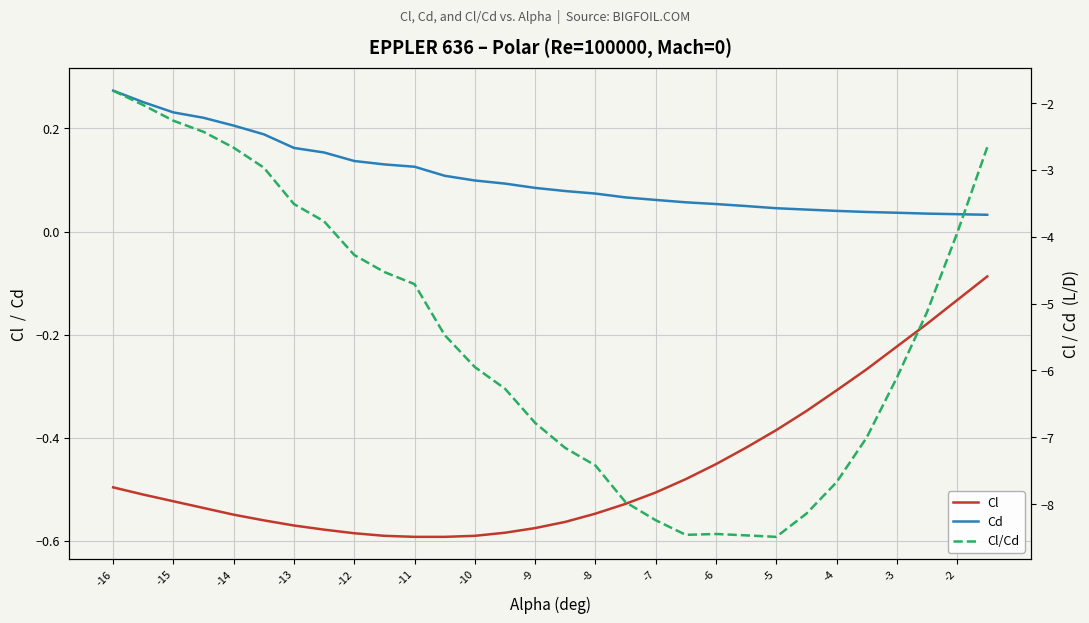

What is the average value of the Cd series?

0.1